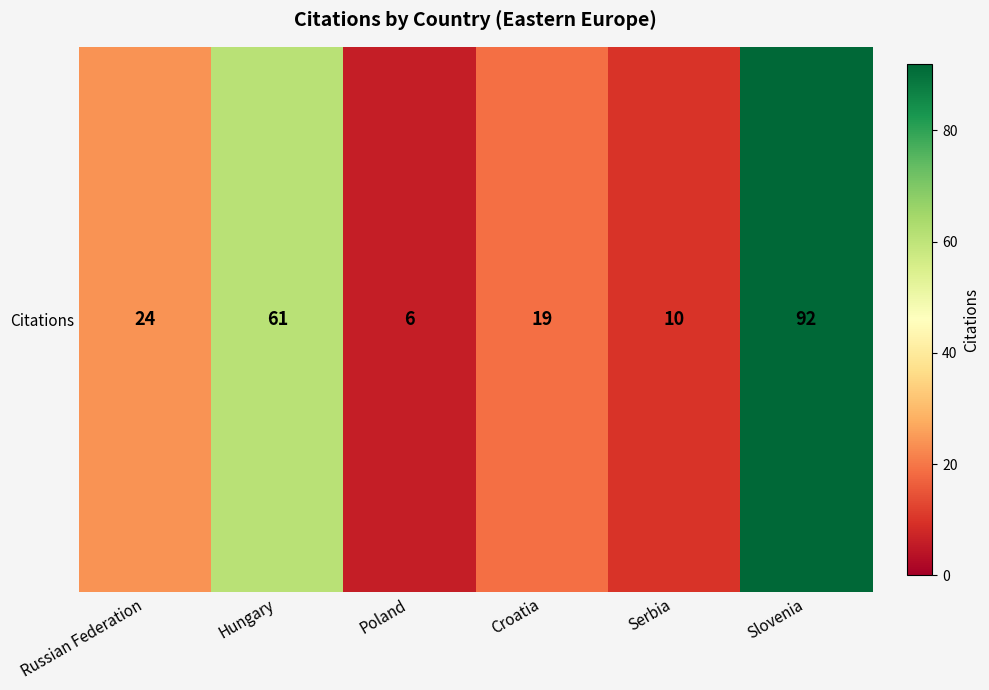

What is the difference between the second highest and minimum values?

55